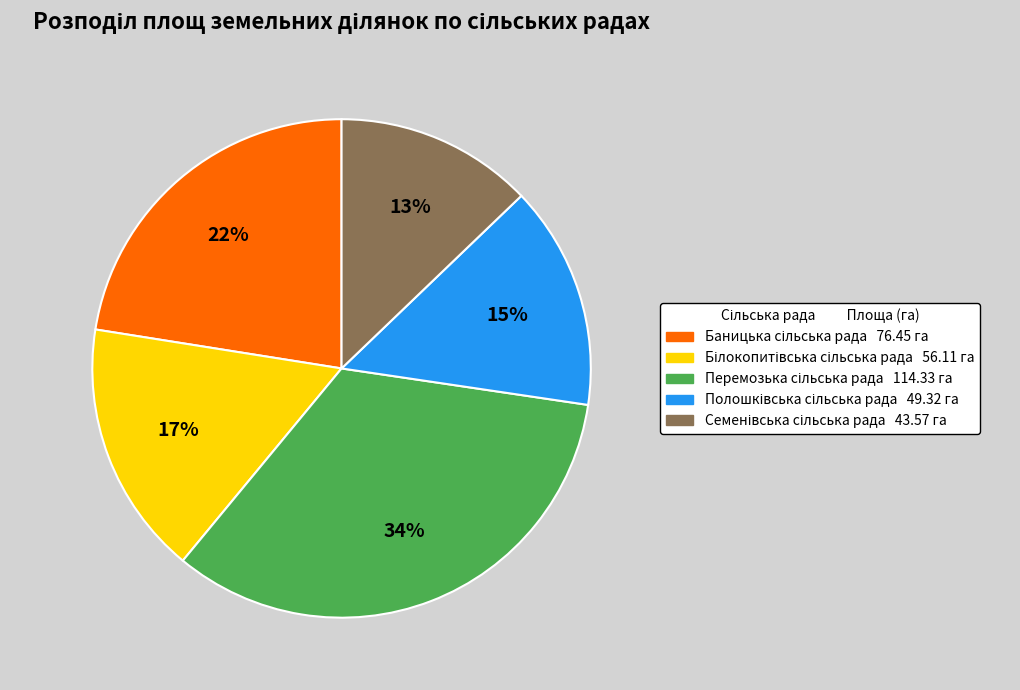

Does any single category account for the majority?

No